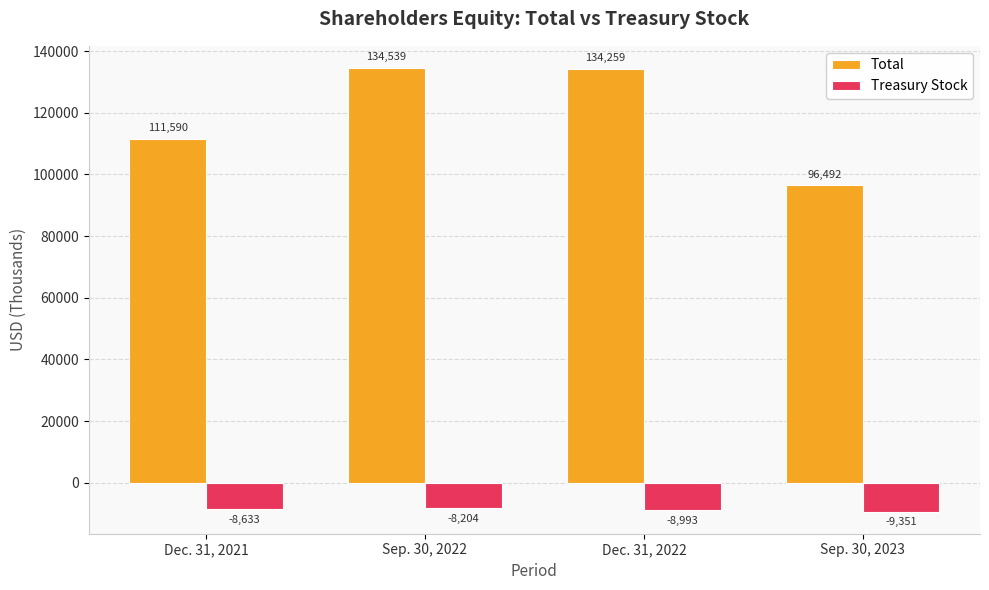

Which series changed the most between Dec. 31, 2021 and Dec. 31, 2022?

Total